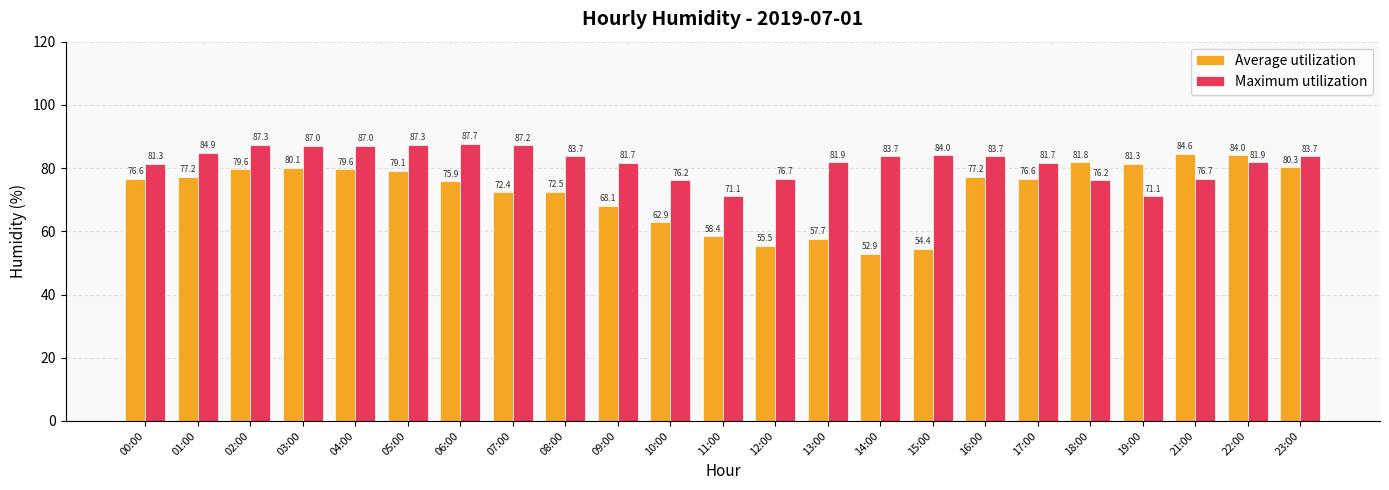

Which series has the widest spread of values?

Average utilization